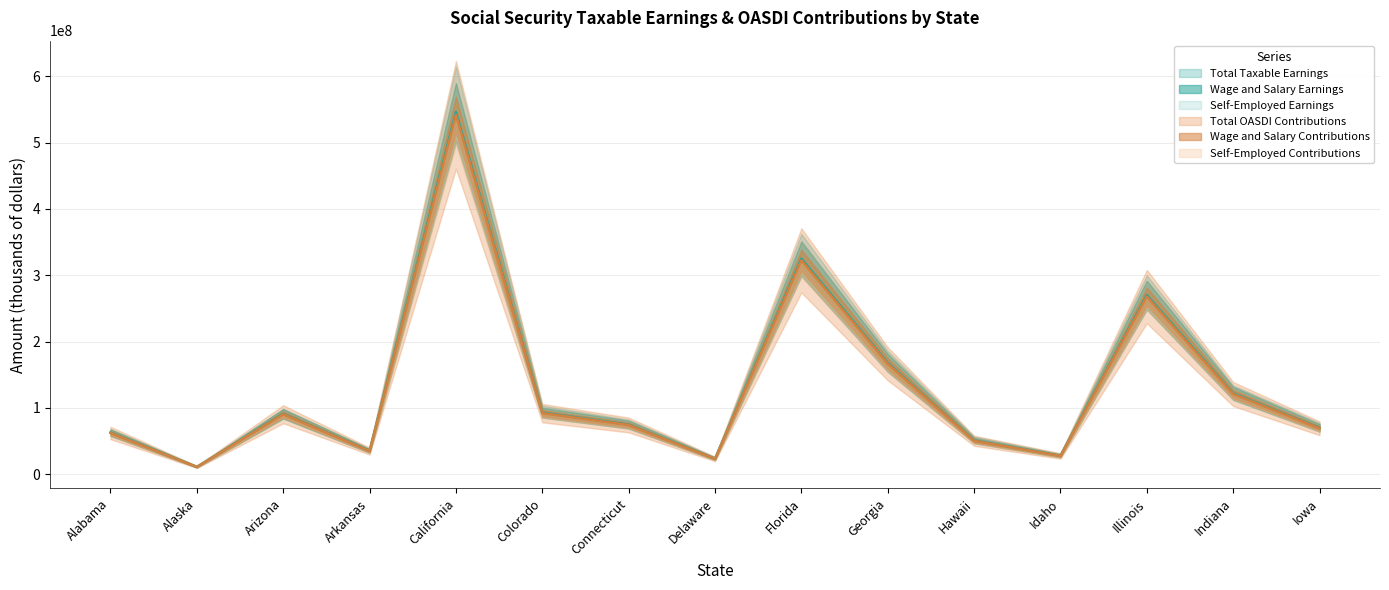

At Hawaii, list the series in order from largest to smallest.

Total Taxable Earnings, Wage and Salary Earnings, Total OASDI Contributions, Wage and Salary Contributions, Self-Employed Earnings, Self-Employed Contributions